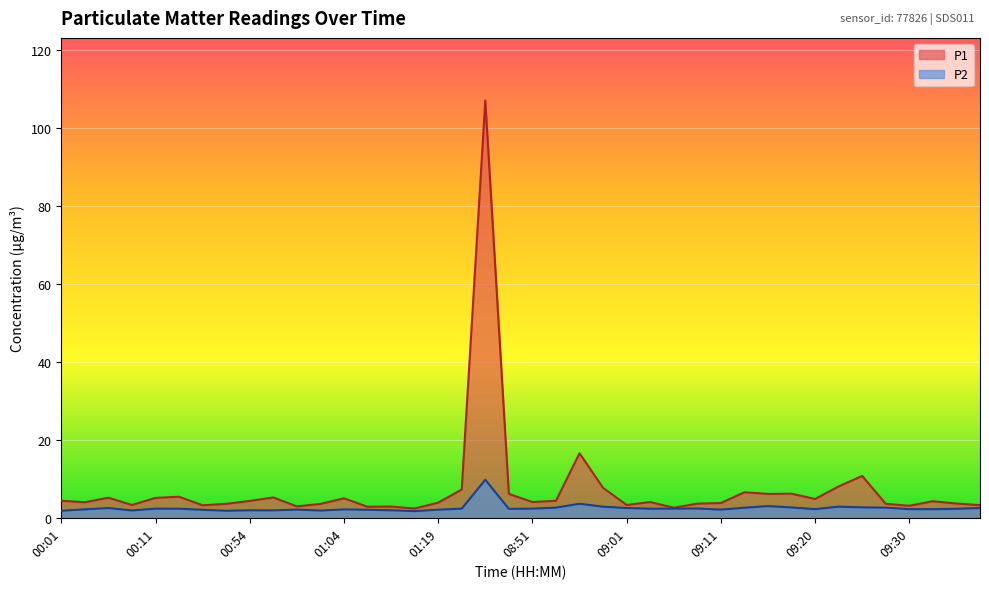

Rank the series by their maximum value, from highest to lowest.

P1, P2